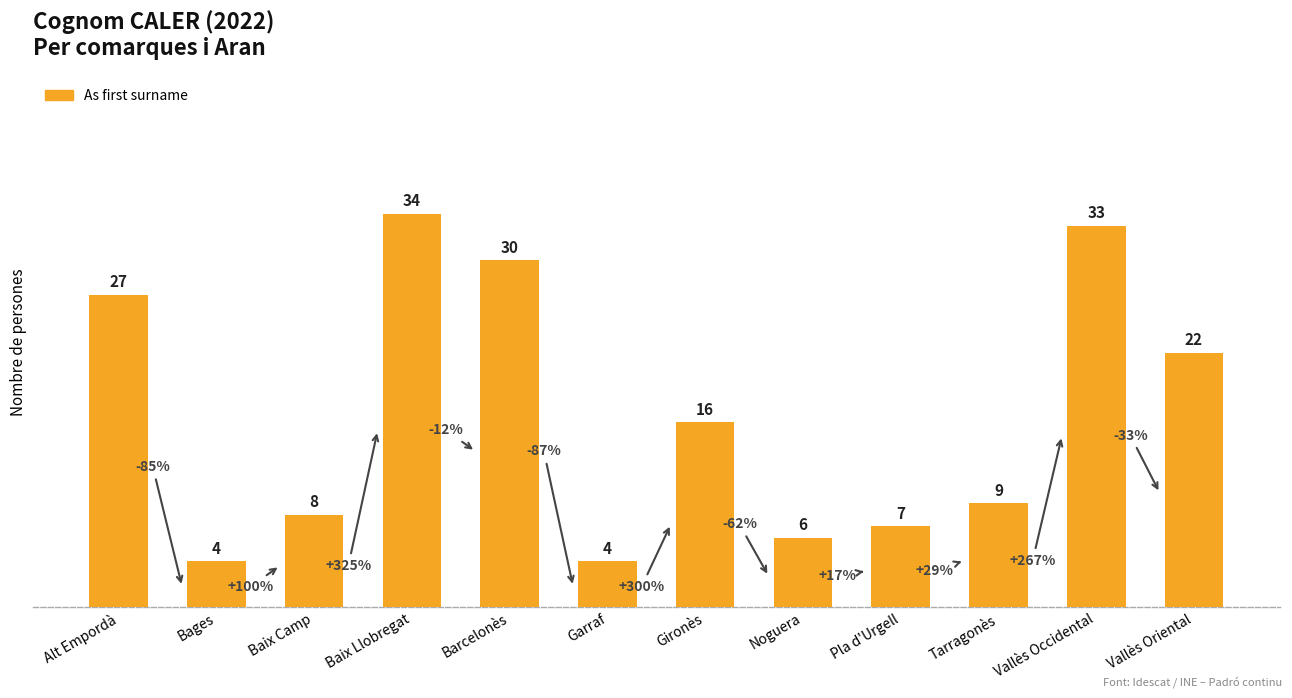

What is the label of the 6th bar from the right?

Gironès